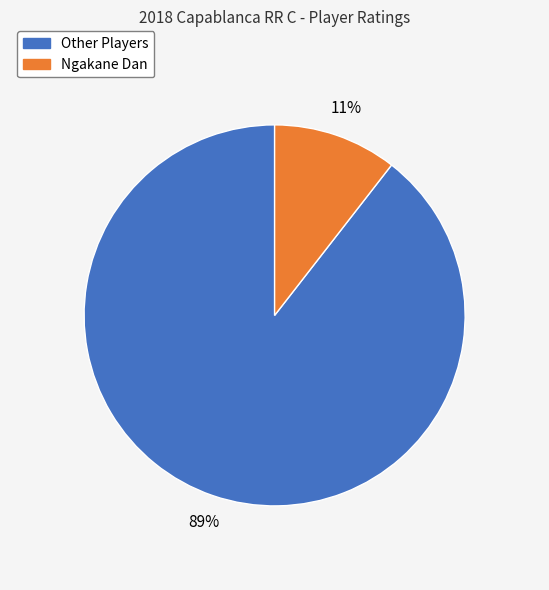

Is there any slice that represents more than half of the pie?

Yes